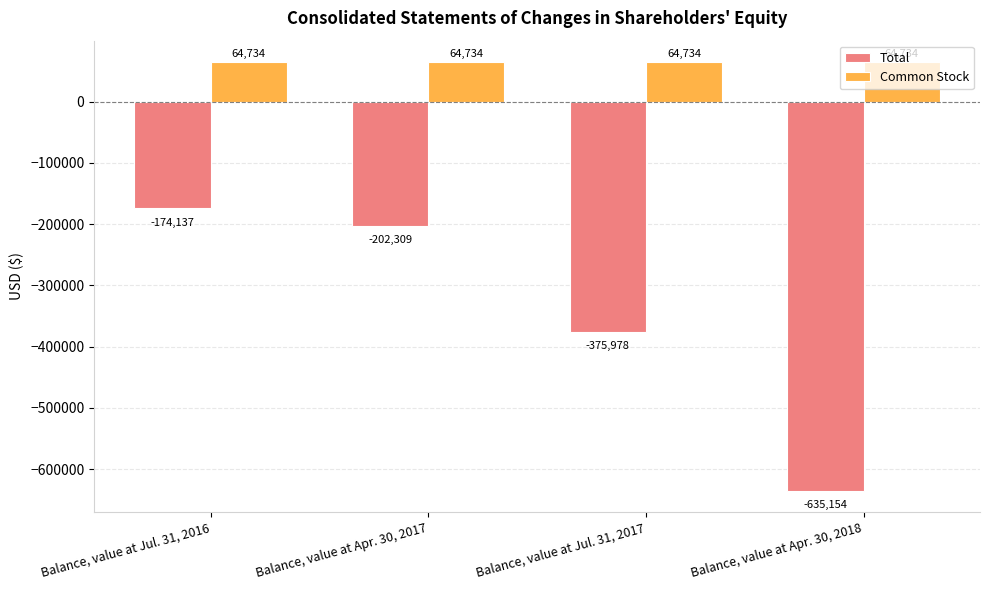

Where does the Total series first go above -202309?

Balance, value at Jul. 31, 2016